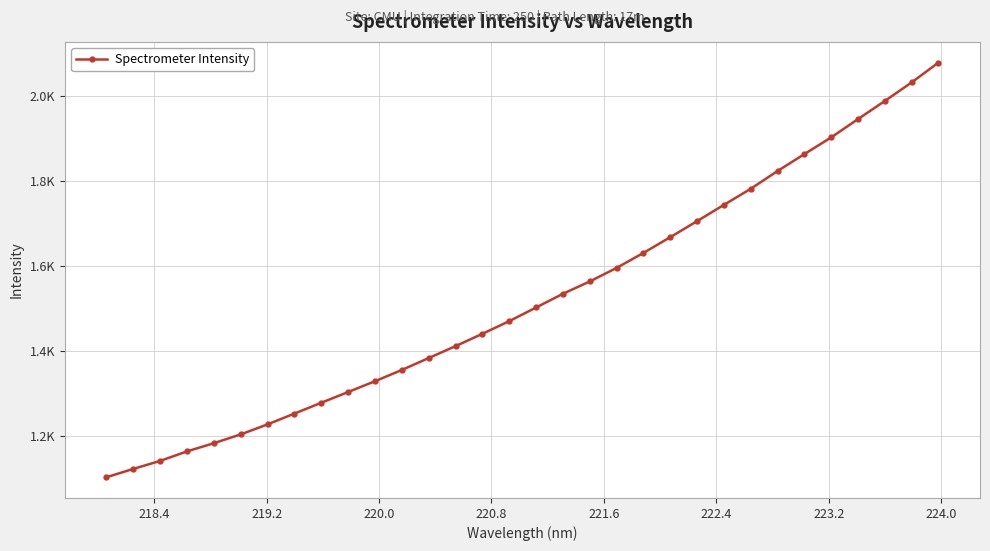

Does the chart have visible grid lines?

Yes